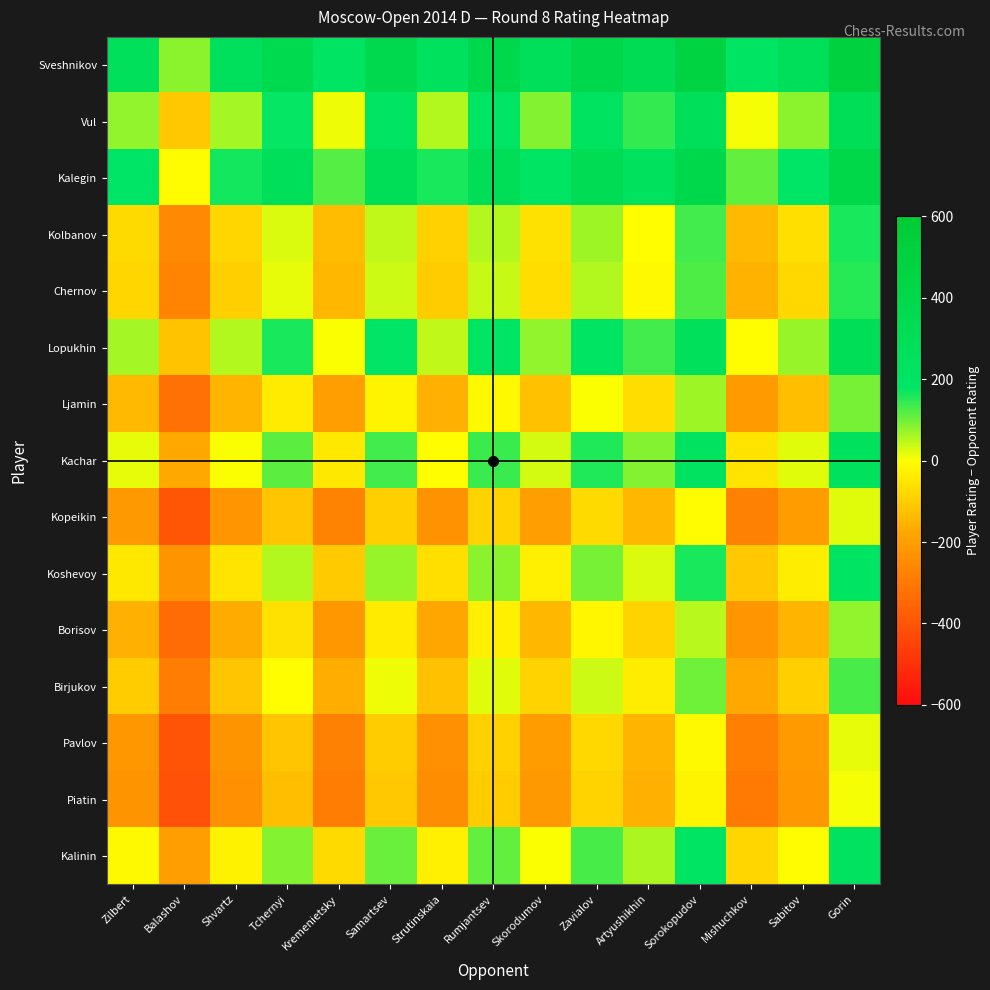

Reading left to right, list all the values displayed in this chart.

Sveshnikov: Zilbert=266	Balashov=81	Shvartz=254	Tchernyi=365	Kremenietsky=205	Samartsev=382	Strutinskaia=246	Rumjantsev=390	Skorodumov=280	Zavialov=405	Artyushikhin=335	Sorokopudov=472	Mishuchkov=197	Sabitov=273	Gorin=500
Vul: Zilbert=75	Balashov=-110	Shvartz=63	Tchernyi=174	Kremenietsky=14	Samartsev=191	Strutinskaia=55	Rumjantsev=199	Skorodumov=89	Zavialov=214	Artyushikhin=144	Sorokopudov=281	Mishuchkov=6	Sabitov=82	Gorin=309
Kalegin: Zilbert=180	Balashov=-5	Shvartz=168	Tchernyi=279	Kremenietsky=119	Samartsev=296	Strutinskaia=160	Rumjantsev=304	Skorodumov=194	Zavialov=319	Artyushikhin=249	Sorokopudov=386	Mishuchkov=111	Sabitov=187	Gorin=414
Kolbanov: Zilbert=-71	Balashov=-256	Shvartz=-83	Tchernyi=28	Kremenietsky=-132	Samartsev=45	Strutinskaia=-91	Rumjantsev=53	Skorodumov=-57	Zavialov=68	Artyushikhin=-2	Sorokopudov=135	Mishuchkov=-140	Sabitov=-64	Gorin=163
Chernov: Zilbert=-83	Balashov=-268	Shvartz=-95	Tchernyi=16	Kremenietsky=-144	Samartsev=33	Strutinskaia=-103	Rumjantsev=41	Skorodumov=-69	Zavialov=56	Artyushikhin=-14	Sorokopudov=123	Mishuchkov=-152	Sabitov=-76	Gorin=151
Lopukhin: Zilbert=65	Balashov=-120	Shvartz=53	Tchernyi=164	Kremenietsky=4	Samartsev=181	Strutinskaia=45	Rumjantsev=189	Skorodumov=79	Zavialov=204	Artyushikhin=134	Sorokopudov=271	Mishuchkov=-4	Sabitov=72	Gorin=299
Ljamin: Zilbert=-138	Balashov=-323	Shvartz=-150	Tchernyi=-39	Kremenietsky=-199	Samartsev=-22	Strutinskaia=-158	Rumjantsev=-14	Skorodumov=-124	Zavialov=1	Artyushikhin=-69	Sorokopudov=68	Mishuchkov=-207	Sabitov=-131	Gorin=96
Kachar: Zilbert=16	Balashov=-169	Shvartz=4	Tchernyi=115	Kremenietsky=-45	Samartsev=132	Strutinskaia=-4	Rumjantsev=140	Skorodumov=30	Zavialov=155	Artyushikhin=85	Sorokopudov=222	Mishuchkov=-53	Sabitov=23	Gorin=250
Kopeikin: Zilbert=-212	Balashov=-397	Shvartz=-224	Tchernyi=-113	Kremenietsky=-273	Samartsev=-96	Strutinskaia=-232	Rumjantsev=-88	Skorodumov=-198	Zavialov=-73	Artyushikhin=-143	Sorokopudov=-6	Mishuchkov=-281	Sabitov=-205	Gorin=22
Koshevoy: Zilbert=-43	Balashov=-228	Shvartz=-55	Tchernyi=56	Kremenietsky=-104	Samartsev=73	Strutinskaia=-63	Rumjantsev=81	Skorodumov=-29	Zavialov=96	Artyushikhin=26	Sorokopudov=163	Mishuchkov=-112	Sabitov=-36	Gorin=191
Borisov: Zilbert=-156	Balashov=-341	Shvartz=-168	Tchernyi=-57	Kremenietsky=-217	Samartsev=-40	Strutinskaia=-176	Rumjantsev=-32	Skorodumov=-142	Zavialov=-17	Artyushikhin=-87	Sorokopudov=50	Mishuchkov=-225	Sabitov=-149	Gorin=78
Birjukov: Zilbert=-103	Balashov=-288	Shvartz=-115	Tchernyi=-4	Kremenietsky=-164	Samartsev=13	Strutinskaia=-123	Rumjantsev=21	Skorodumov=-89	Zavialov=36	Artyushikhin=-34	Sorokopudov=103	Mishuchkov=-172	Sabitov=-96	Gorin=131
Pavlov: Zilbert=-216	Balashov=-401	Shvartz=-228	Tchernyi=-117	Kremenietsky=-277	Samartsev=-100	Strutinskaia=-236	Rumjantsev=-92	Skorodumov=-202	Zavialov=-77	Artyushikhin=-147	Sorokopudov=-10	Mishuchkov=-285	Sabitov=-209	Gorin=18
Piatin: Zilbert=-227	Balashov=-412	Shvartz=-239	Tchernyi=-128	Kremenietsky=-288	Samartsev=-111	Strutinskaia=-247	Rumjantsev=-103	Skorodumov=-213	Zavialov=-88	Artyushikhin=-158	Sorokopudov=-21	Mishuchkov=-296	Sabitov=-220	Gorin=7
Kalinin: Zilbert=-12	Balashov=-197	Shvartz=-24	Tchernyi=87	Kremenietsky=-73	Samartsev=104	Strutinskaia=-32	Rumjantsev=112	Skorodumov=2	Zavialov=127	Artyushikhin=57	Sorokopudov=194	Mishuchkov=-81	Sabitov=-5	Gorin=222